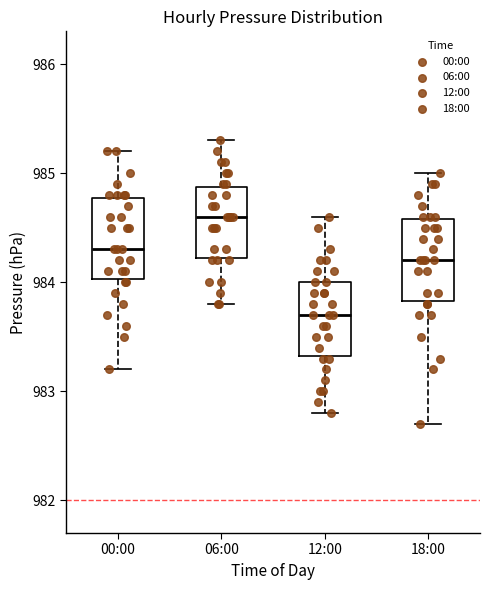

Reading left to right, transcribe this box plot: for each box, give where its median line is, the range the box spans, and where its two whiskers end, as read against the y-axis. The values are not printed on the chart, so give them approximately, as read against the axis.

00:00: median 984.3, box 984.0 to 984.8, whiskers 983.2 to 985.2
06:00: median 984.6, box 984.2 to 984.9, whiskers 983.8 to 985.3
12:00: median 983.7, box 983.3 to 984.0, whiskers 982.8 to 984.6
18:00: median 984.2, box 983.8 to 984.6, whiskers 982.7 to 985.0